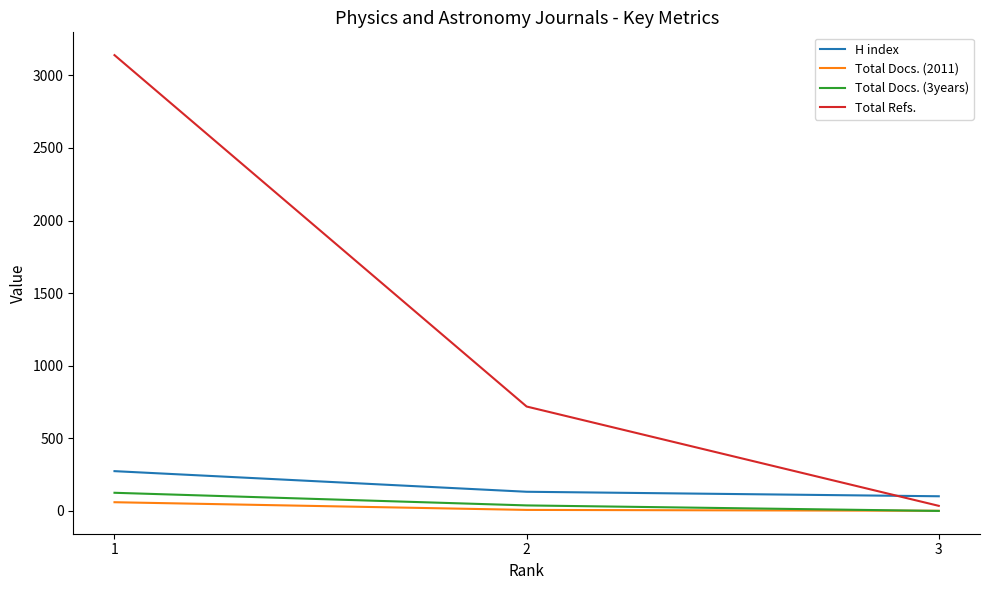

Is this an area chart (filled region under the line)?

No